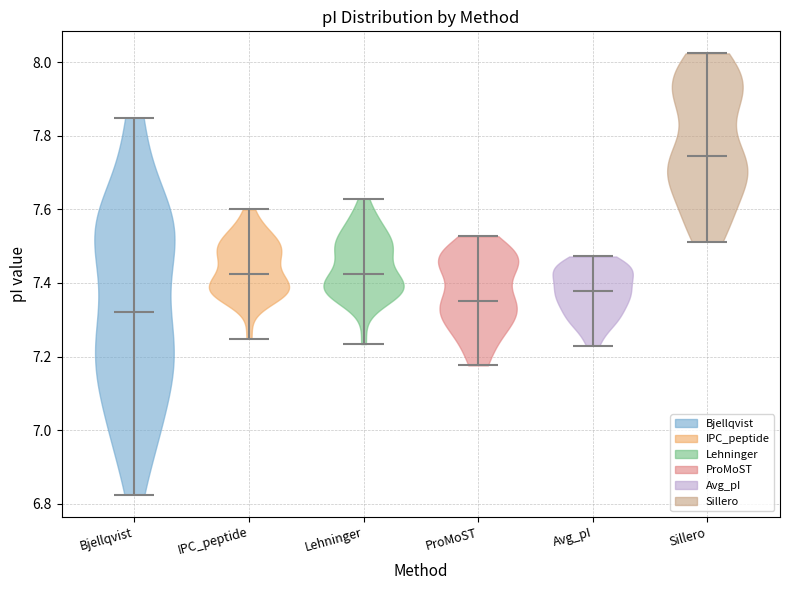

Reading left to right, read every violin against the y-axis: where its median line is, and the lowest and highest points it reaches. The values are not printed on the chart, so give them approximately, as read against the axis.

Bjellqvist: median line 7.32, lowest point 6.82, highest point 7.84
IPC_peptide: median line 7.42, lowest point 7.24, highest point 7.60
Lehninger: median line 7.42, lowest point 7.24, highest point 7.62
ProMoST: median line 7.36, lowest point 7.18, highest point 7.52
Avg_pI: median line 7.38, lowest point 7.24, highest point 7.48
Sillero: median line 7.74, lowest point 7.52, highest point 8.02